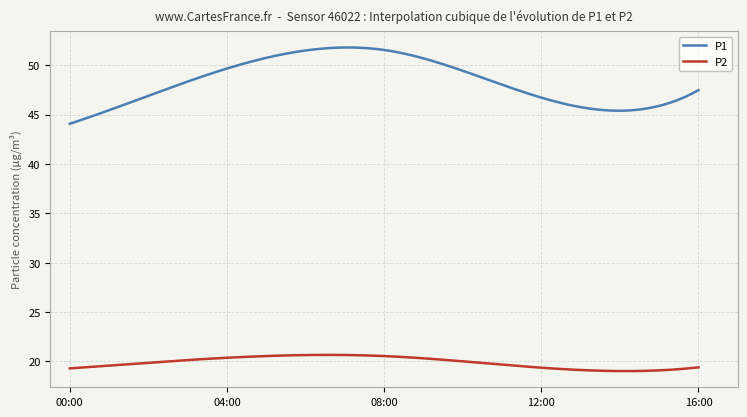

True or false: P2 and P1 intersect in this chart.

False